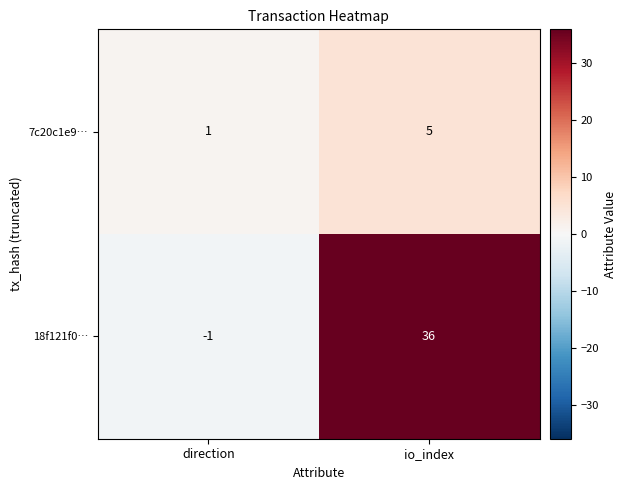

What is the spread (max minus min) of values at io_index?

31